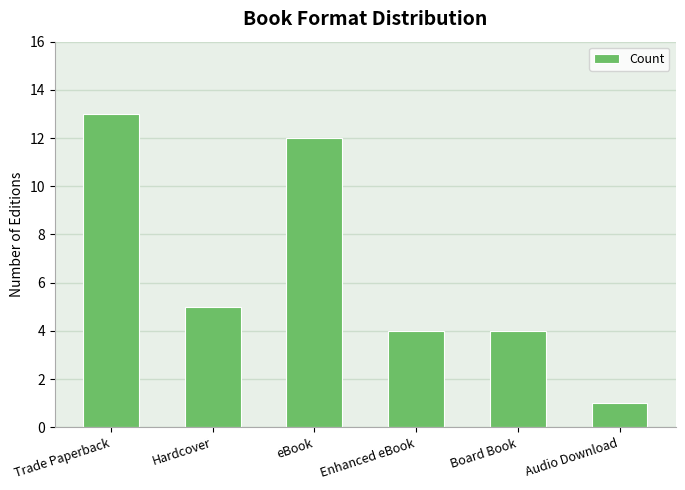

At which category does the chart reach its minimum across all series?

Audio Download